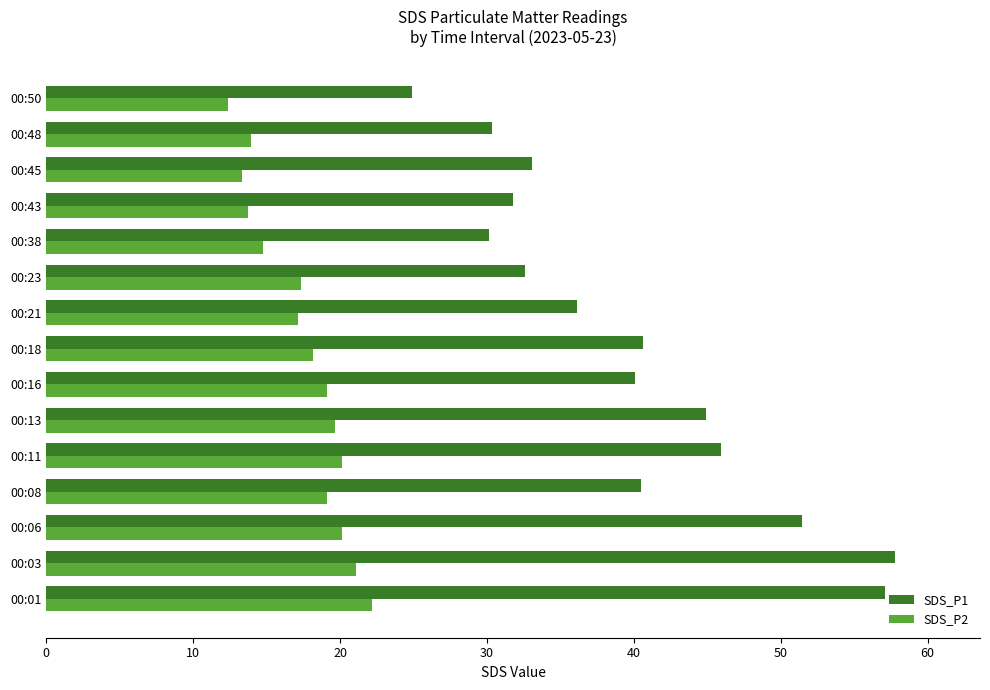

What is the sum of all SDS_P1 values?

597.1